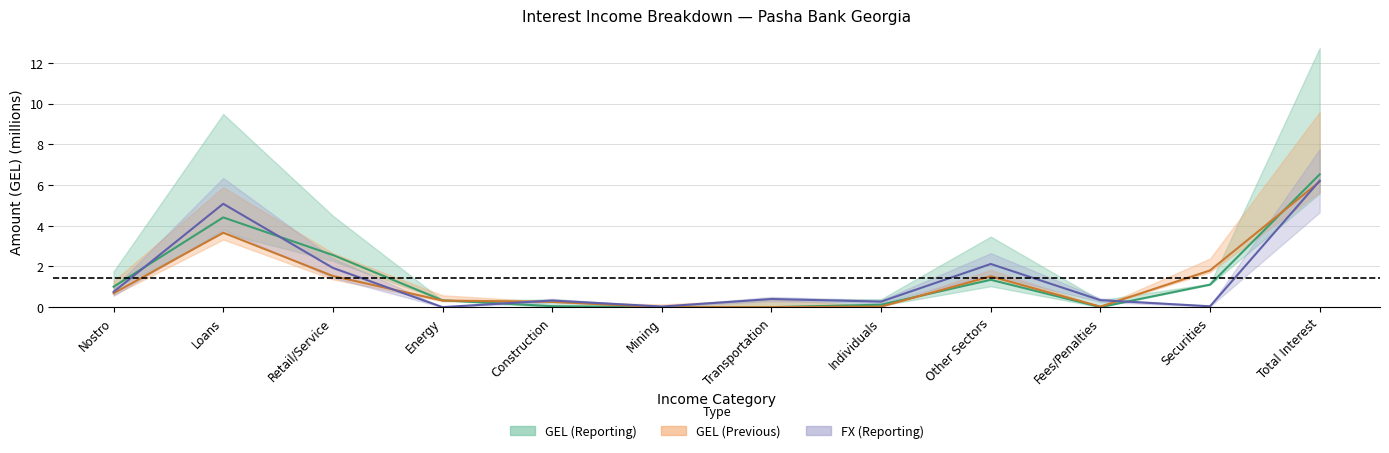

Count the number of data series in this chart.

3